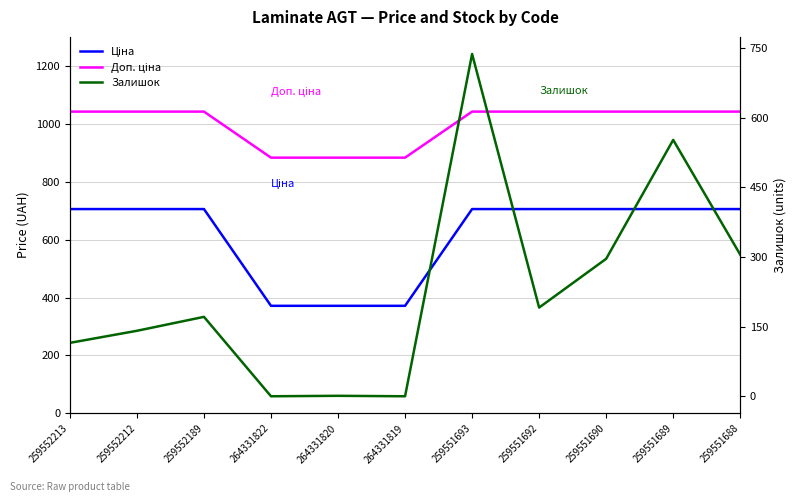

Which category has the highest value across all series?

259552213